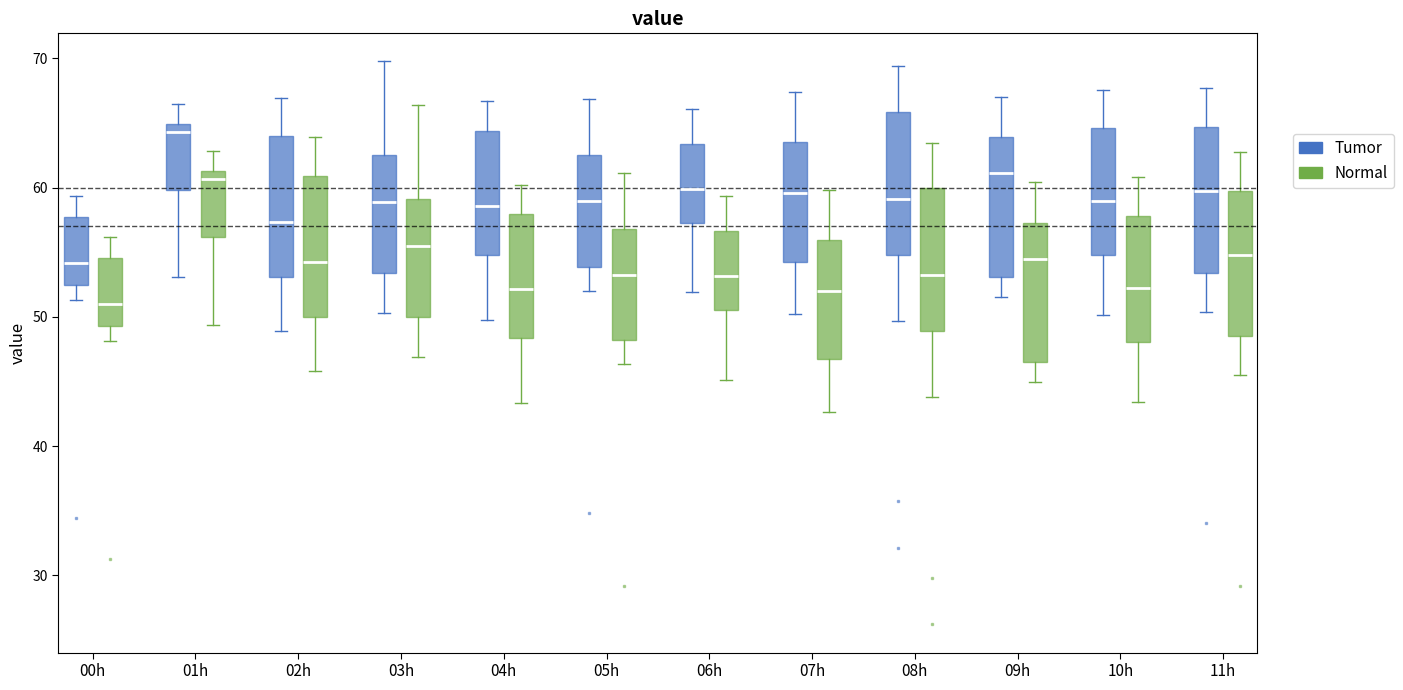

Reading left to right, read every box against the y-axis: the position of its median line, the range the box covers, and the ends of its whiskers. The values are not printed on the chart, so give them approximately, as read against the axis.

00h (Tumor): median 54, box 53 to 58, whiskers 51 to 59
00h (Normal): median 51, box 49 to 55, whiskers 48 to 56
01h (Tumor): median 64, box 60 to 65, whiskers 53 to 67
01h (Normal): median 61 (just below the box's upper edge), box 56 to 61, whiskers 49 to 63
02h (Tumor): median 57, box 53 to 64, whiskers 49 to 67
02h (Normal): median 54, box 50 to 61, whiskers 46 to 64
03h (Tumor): median 59, box 53 to 63, whiskers 50 to 70
03h (Normal): median 55, box 50 to 59, whiskers 47 to 66
04h (Tumor): median 59, box 55 to 64, whiskers 50 to 67
04h (Normal): median 52, box 48 to 58, whiskers 43 to 60
05h (Tumor): median 59, box 54 to 62, whiskers 52 to 67
05h (Normal): median 53, box 48 to 57, whiskers 46 to 61
06h (Tumor): median 60, box 57 to 63, whiskers 52 to 66
06h (Normal): median 53, box 51 to 57, whiskers 45 to 59
07h (Tumor): median 60, box 54 to 64, whiskers 50 to 67
07h (Normal): median 52, box 47 to 56, whiskers 43 to 60
08h (Tumor): median 59, box 55 to 66, whiskers 50 to 69
08h (Normal): median 53, box 49 to 60, whiskers 44 to 63
09h (Tumor): median 61, box 53 to 64, whiskers 52 to 67
09h (Normal): median 55, box 46 to 57, whiskers 45 to 60
10h (Tumor): median 59, box 55 to 65, whiskers 50 to 68
10h (Normal): median 52, box 48 to 58, whiskers 43 to 61
11h (Tumor): median 60, box 53 to 65, whiskers 50 to 68
11h (Normal): median 55, box 49 to 60, whiskers 45 to 63